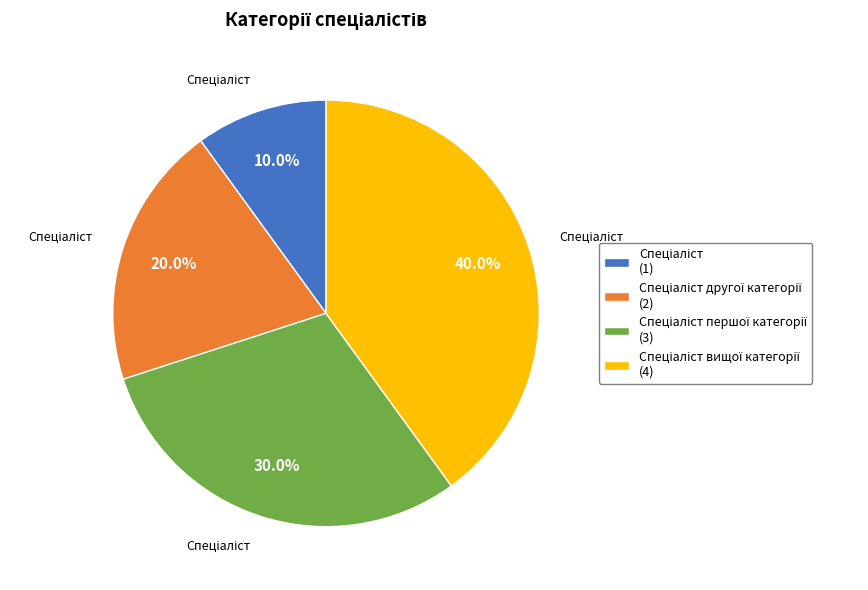

Is there any slice that represents more than half of the pie?

No